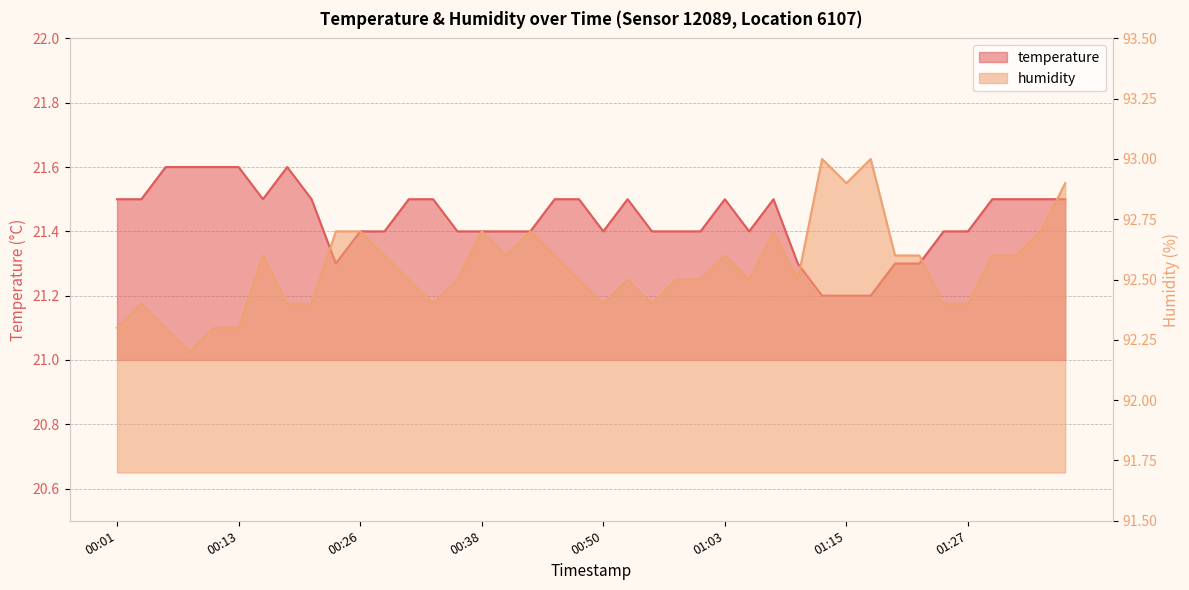

What is the difference between the humidity values at 01:03 and 00:09?

0.4